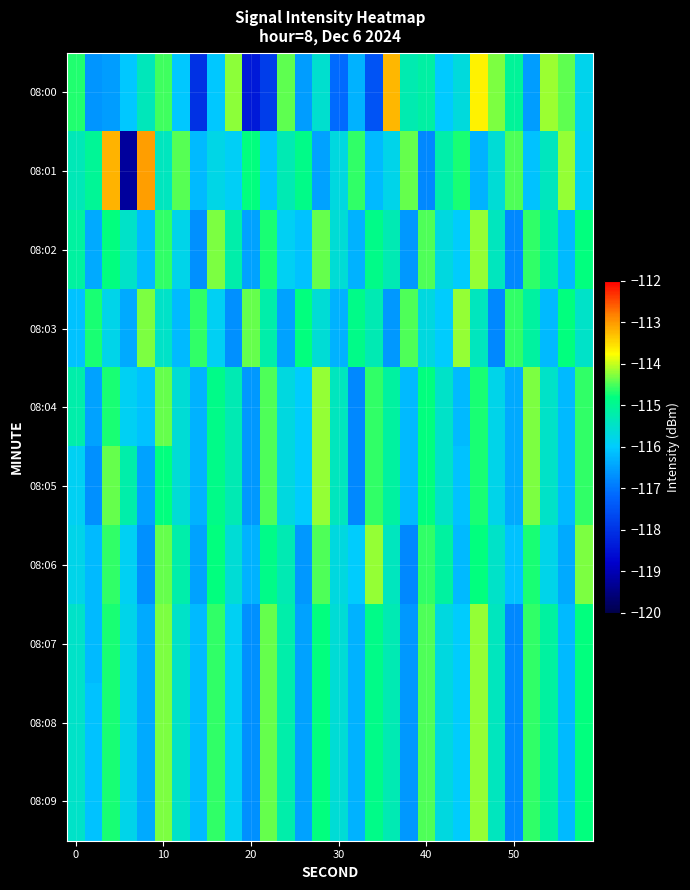

Which series has the largest range (max minus min)?

08:01